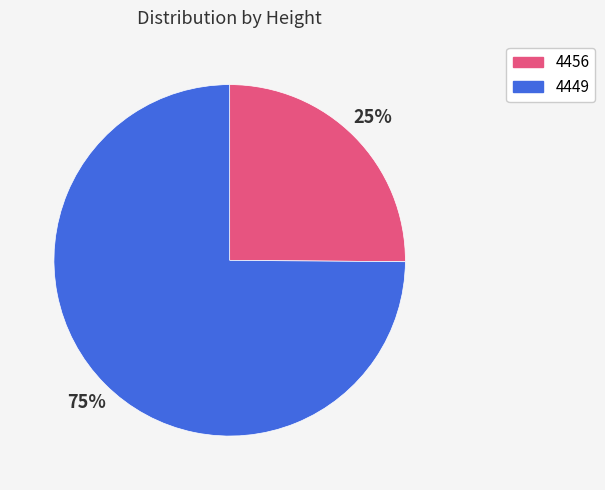

Which slice is the largest?

4449